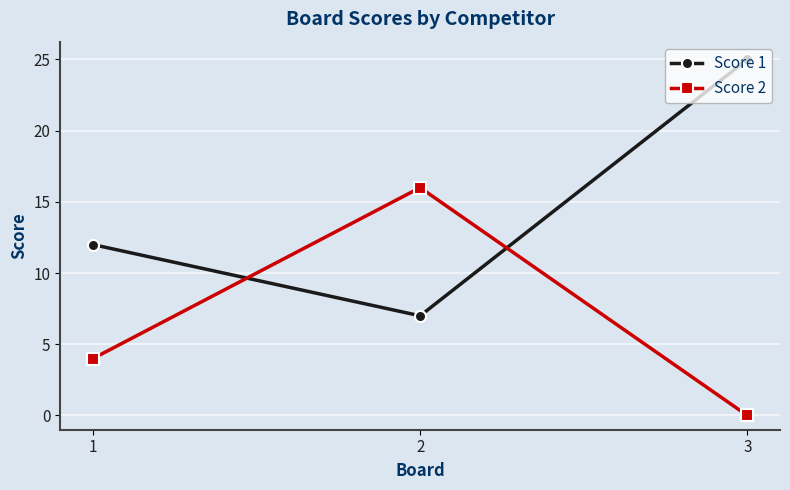

What are all the series names shown in the legend?

Score 1, Score 2